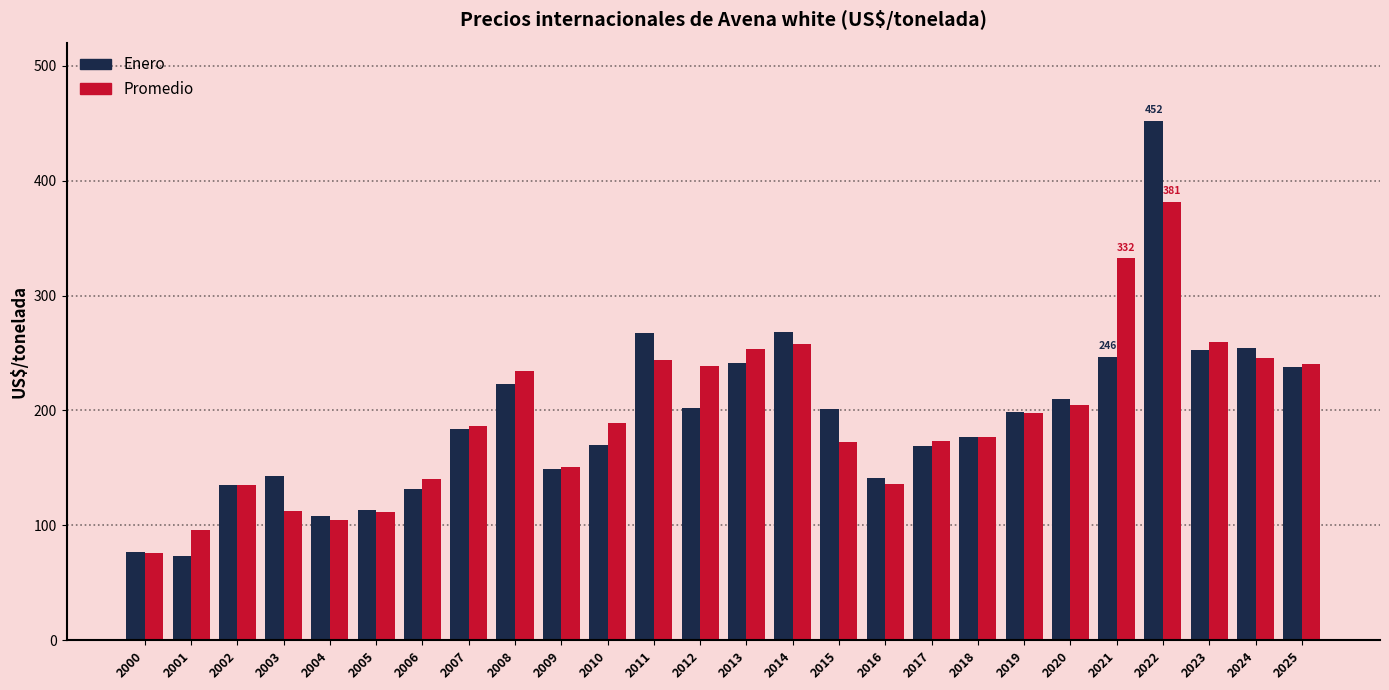

What is the sum of the Promedio values at 2024 and 2001?

341.4